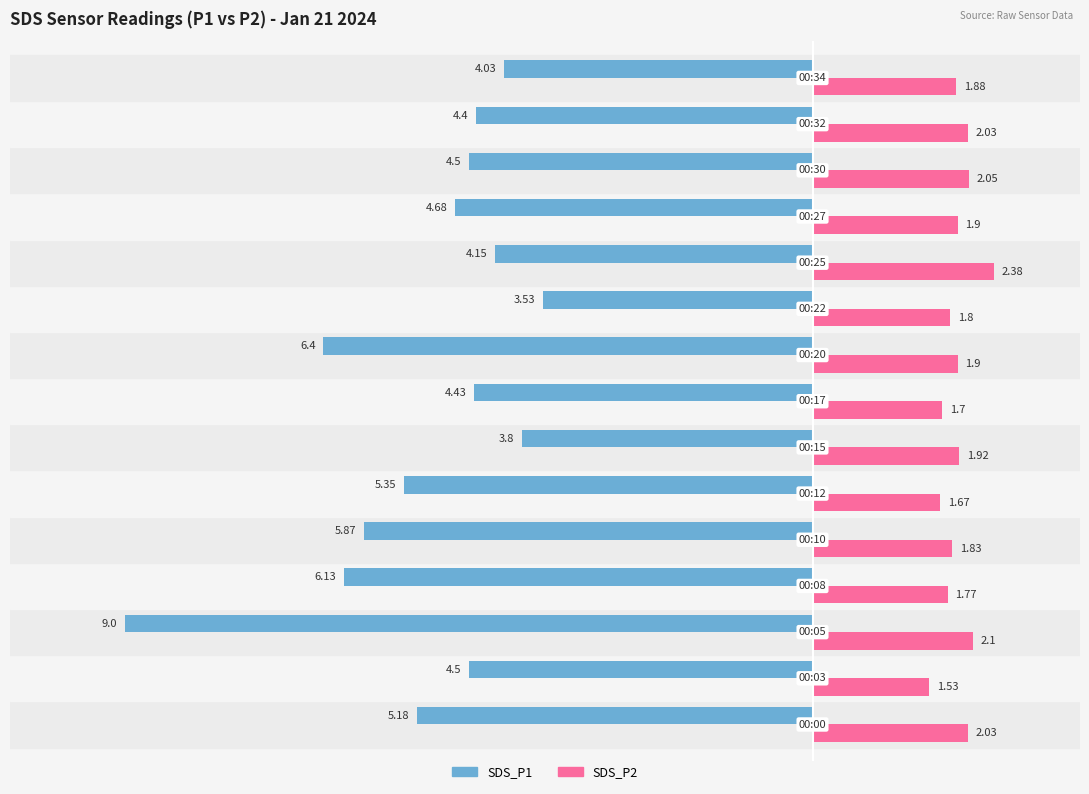

What is the difference between the second highest and minimum values in the SDS_P1 series?

5.2